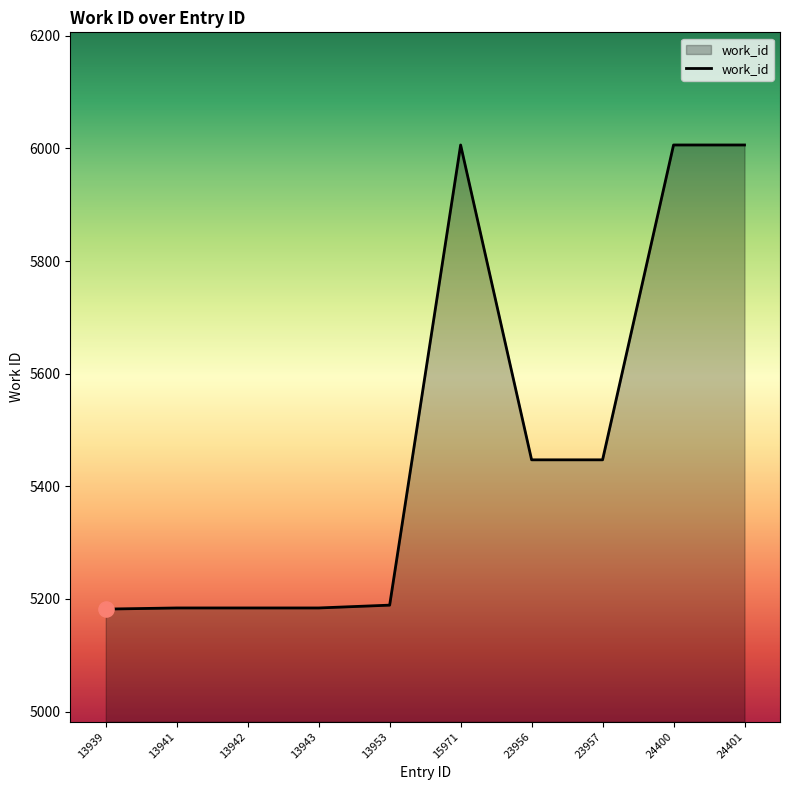

Approximately how many times larger is the value at 15971 compared to 13942?

1.2